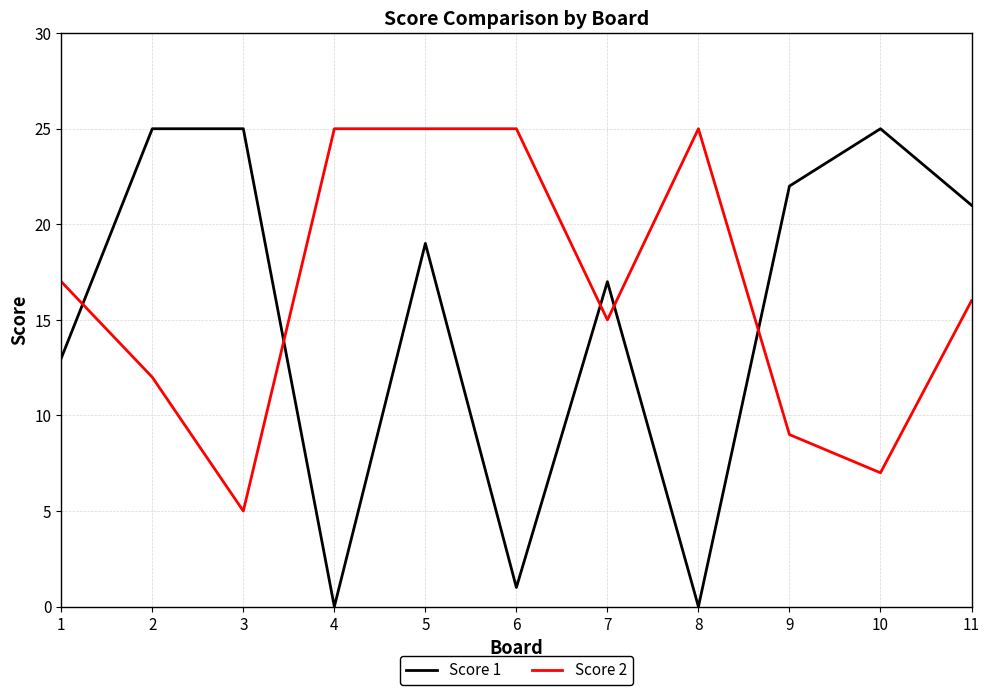

What are all the series names shown in the legend?

Score 1, Score 2